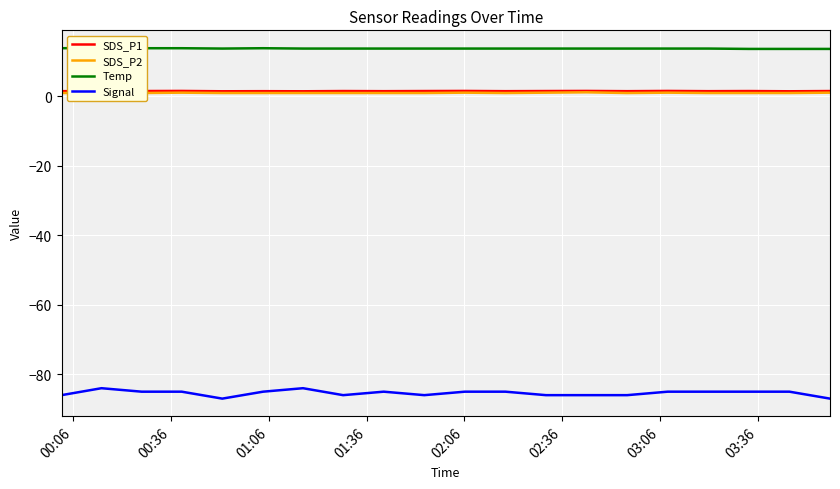

True or false: SDS_P1 and Signal intersect in this chart.

False